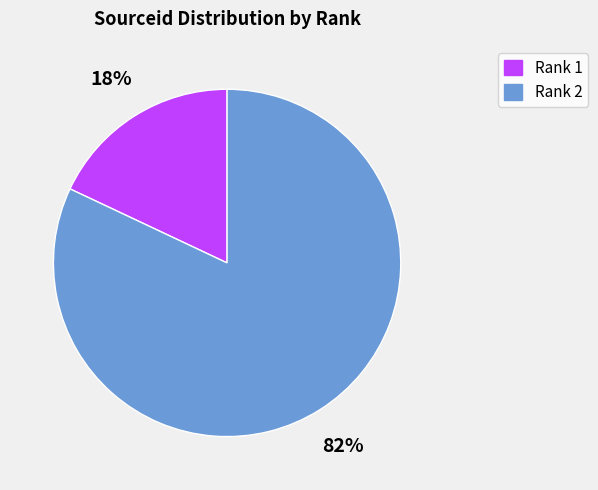

Rank the categories by value from lowest to highest.

Rank 1, Rank 2